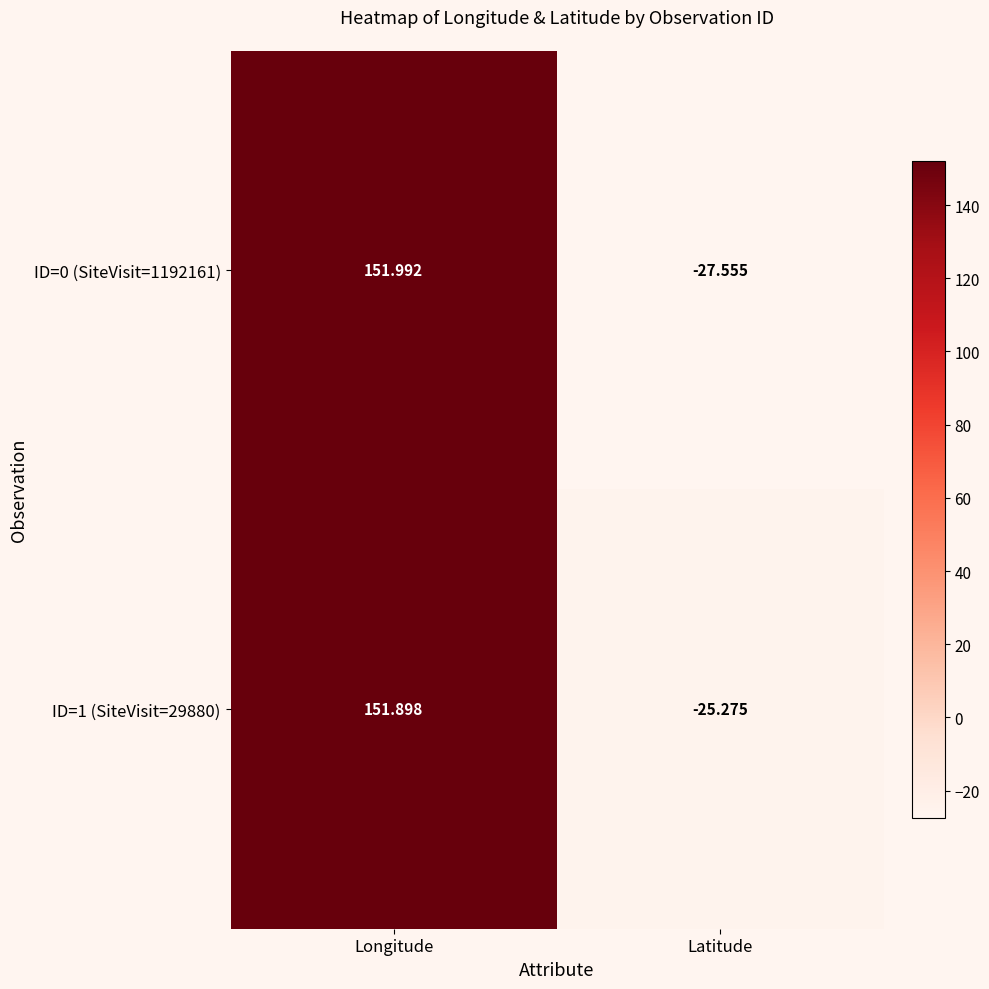

List the series in order of their overall mean, highest first.

ID=1 (SiteVisit=29880), ID=0 (SiteVisit=1192161)